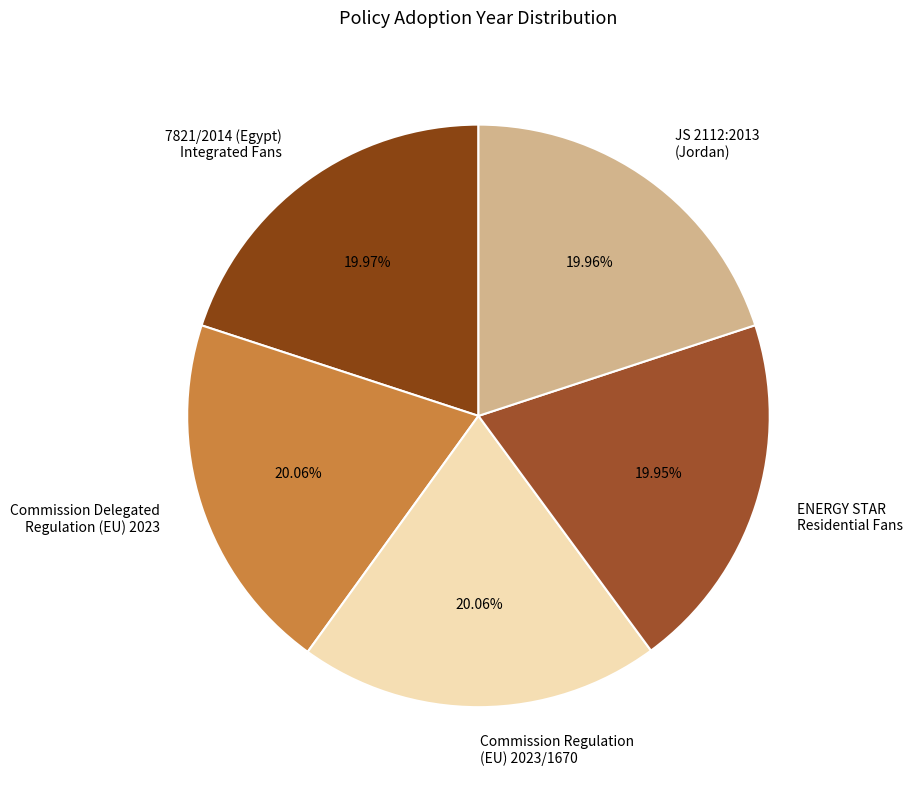

Approximately how many times larger is the value at ENERGY STAR Residential Fans compared to 7821/2014 (Egypt) Integrated Fans?

1.0